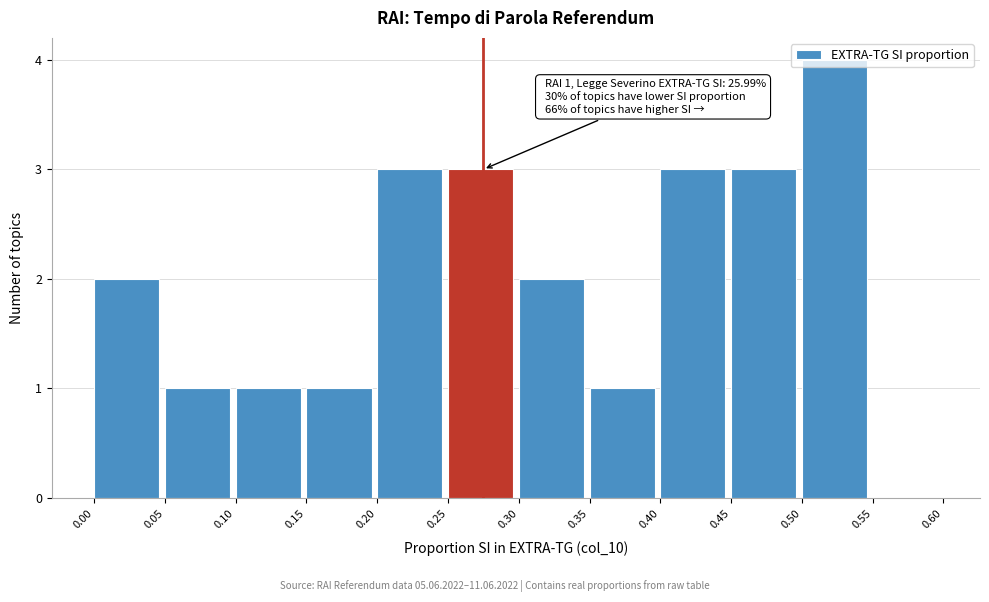

Over which range of the x-axis is the bar tallest?

0.50 to 0.55